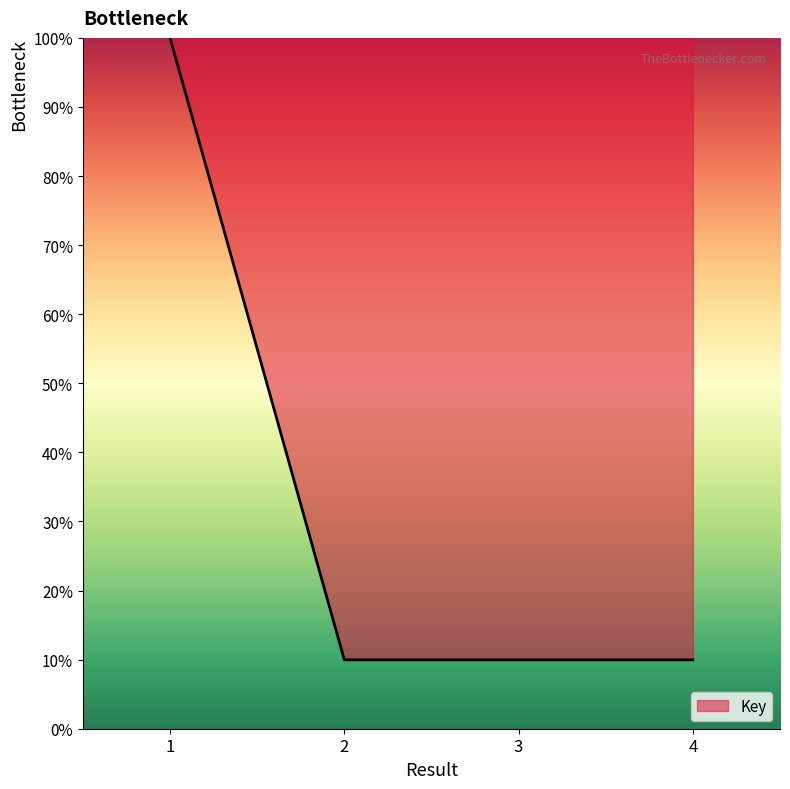

What is the sum of all values?

129.9